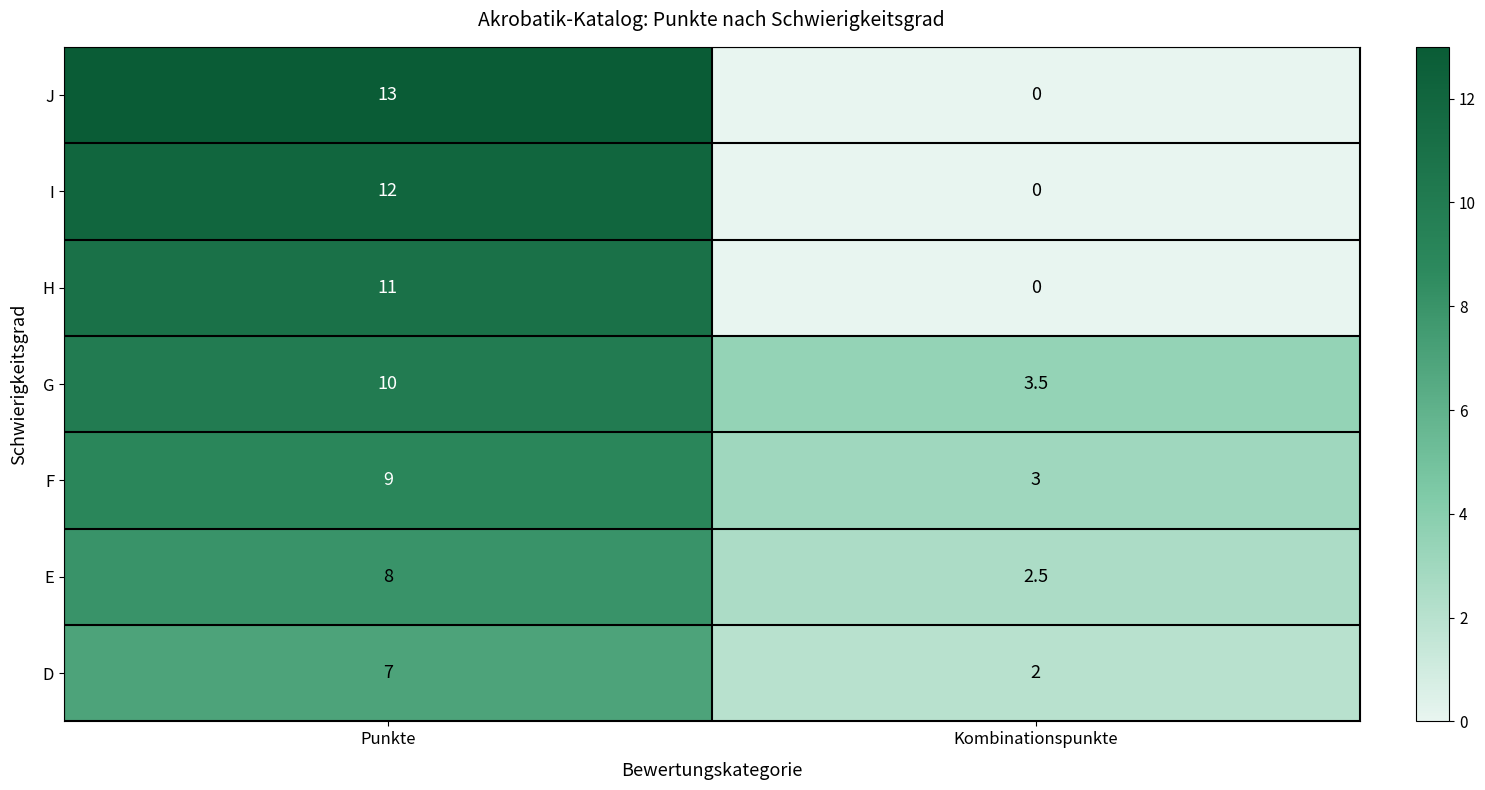

What is the greatest value displayed?

13.0